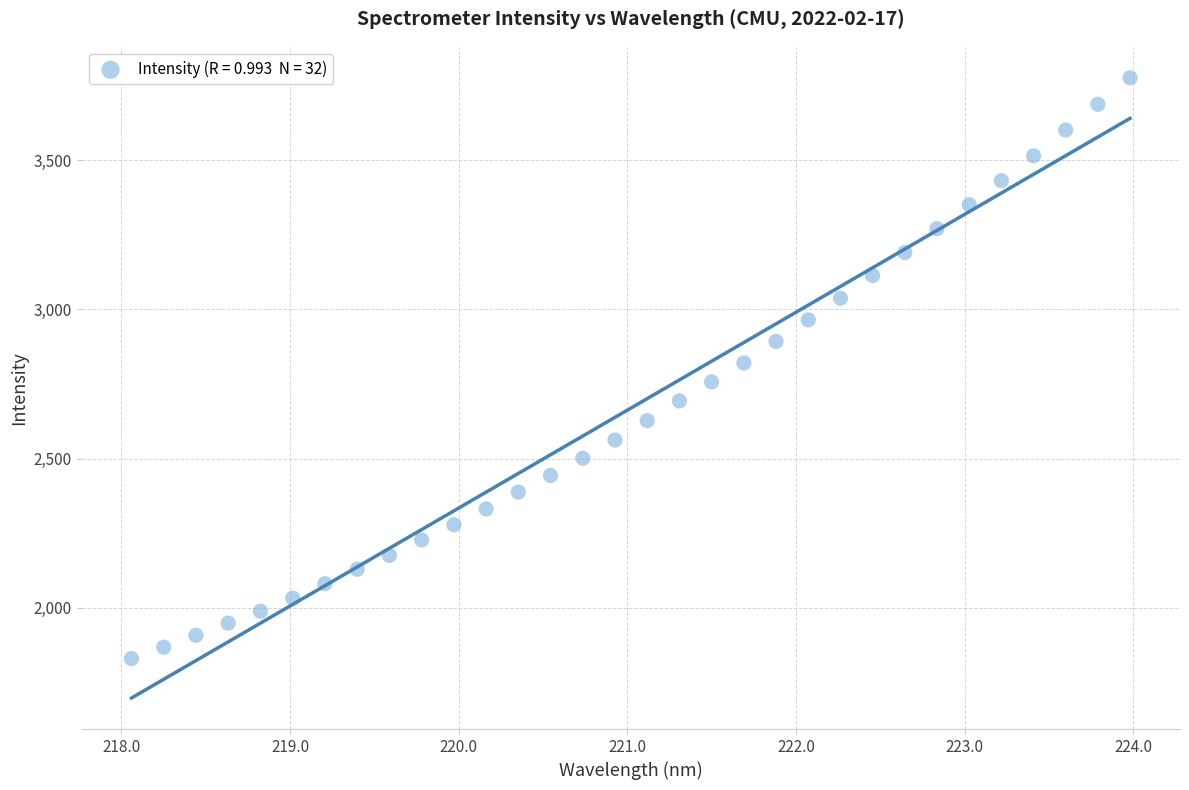

What is the range of Y values (max minus min)?

1946.2